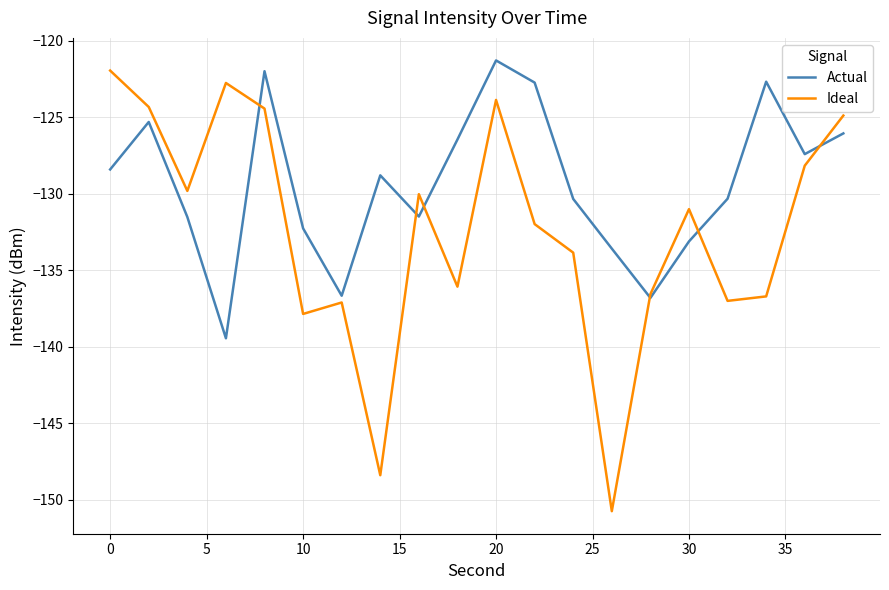

True or false: Ideal has more than 2 interior local peaks.

True